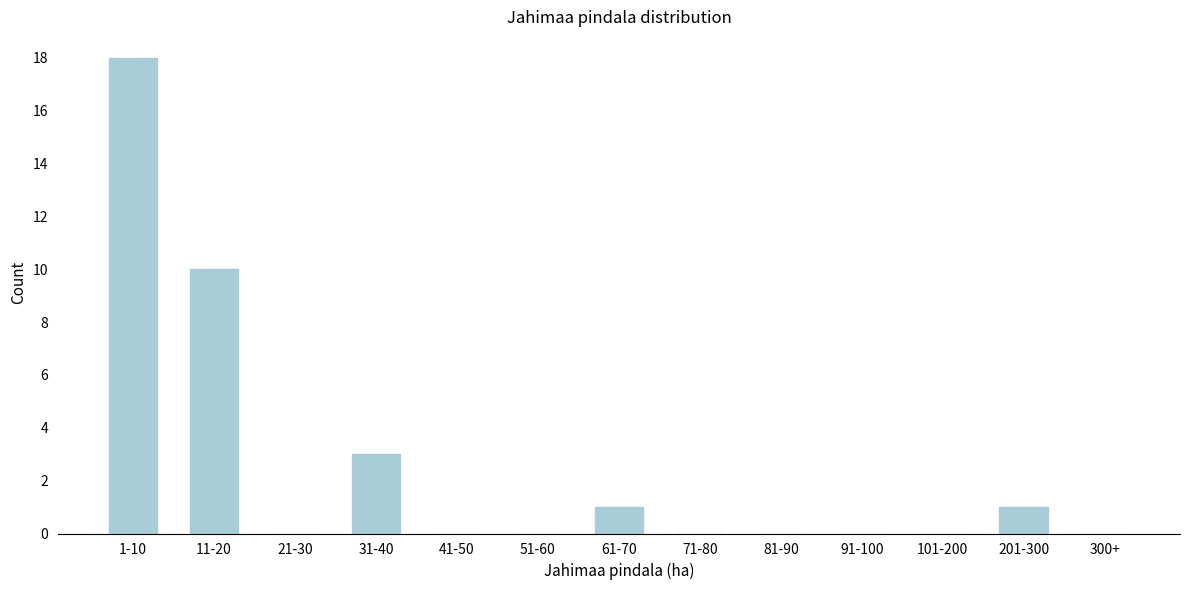

Reading right to left, transcribe all the data shown in this chart.

300+=0	201-300=1	101-200=0	91-100=0	81-90=0	71-80=0	61-70=1	51-60=0	41-50=0	31-40=3	21-30=0	11-20=10	1-10=18